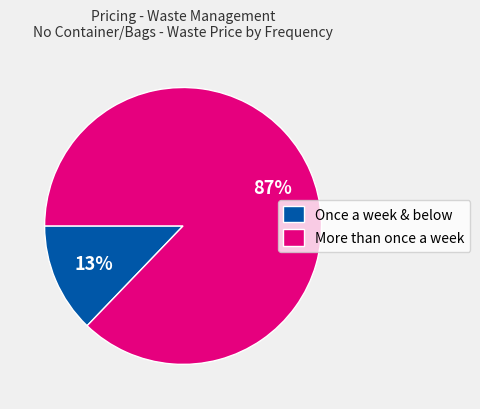

How many segments does this pie chart have?

2